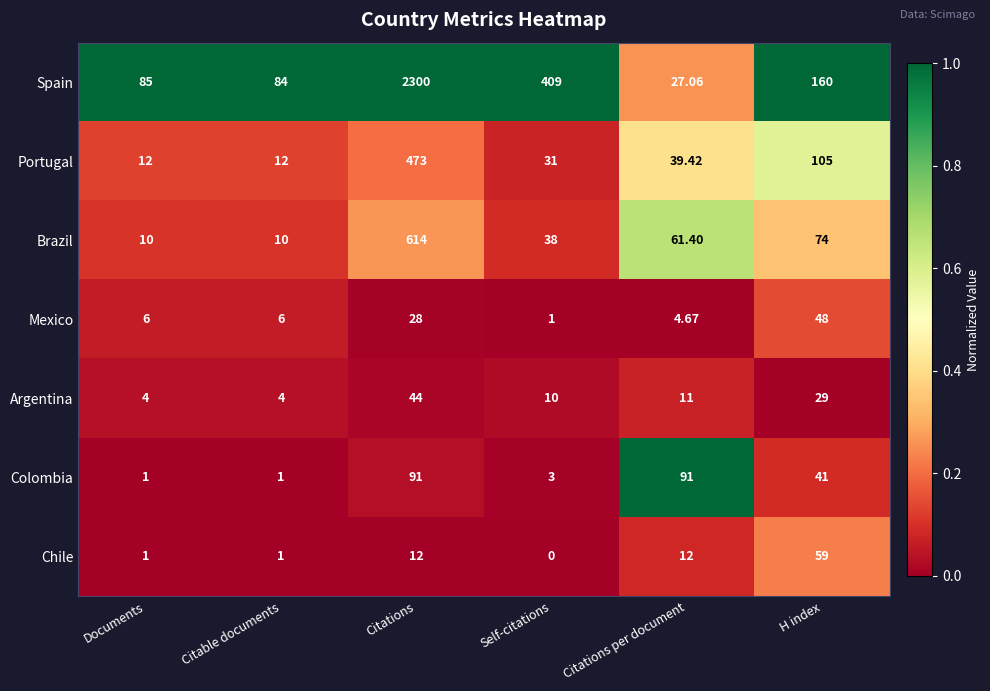

At how many categories does at least one series exceed 0?

6